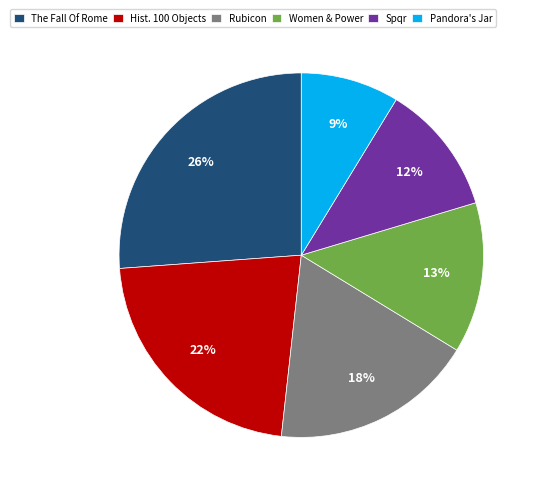

What percentage is the Spqr slice, to the nearest percent?

12%